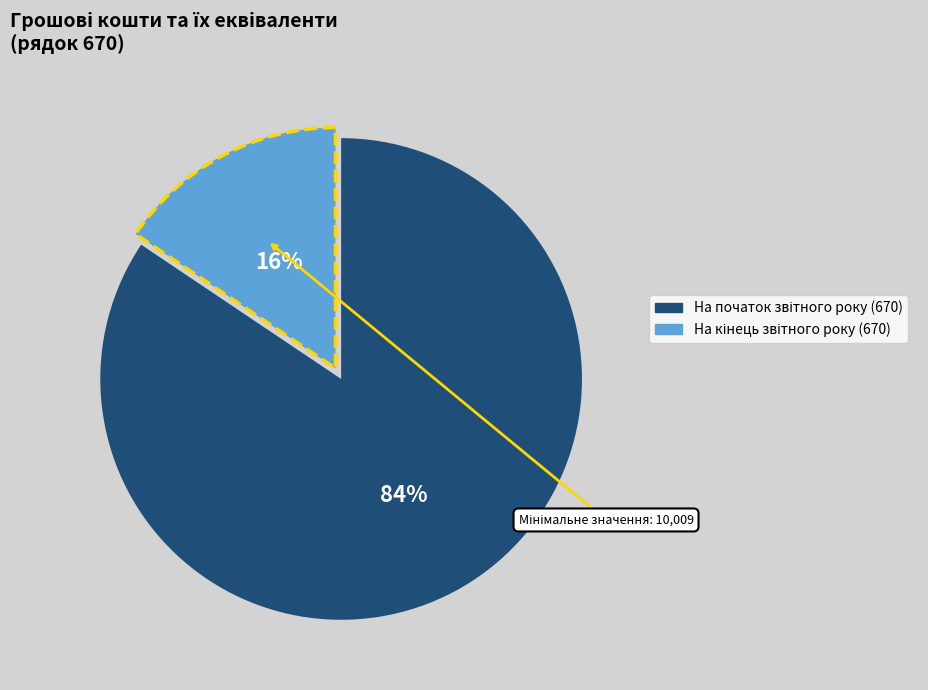

How many slices are in this pie chart?

2